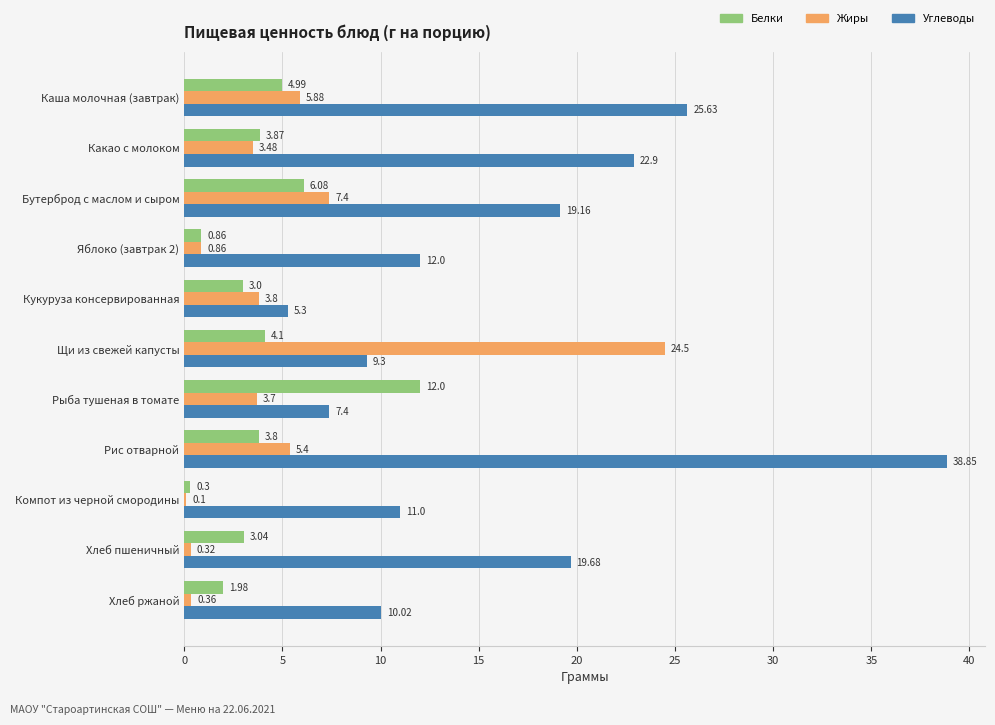

At which category is the sum across all series the highest?

Рис отварной